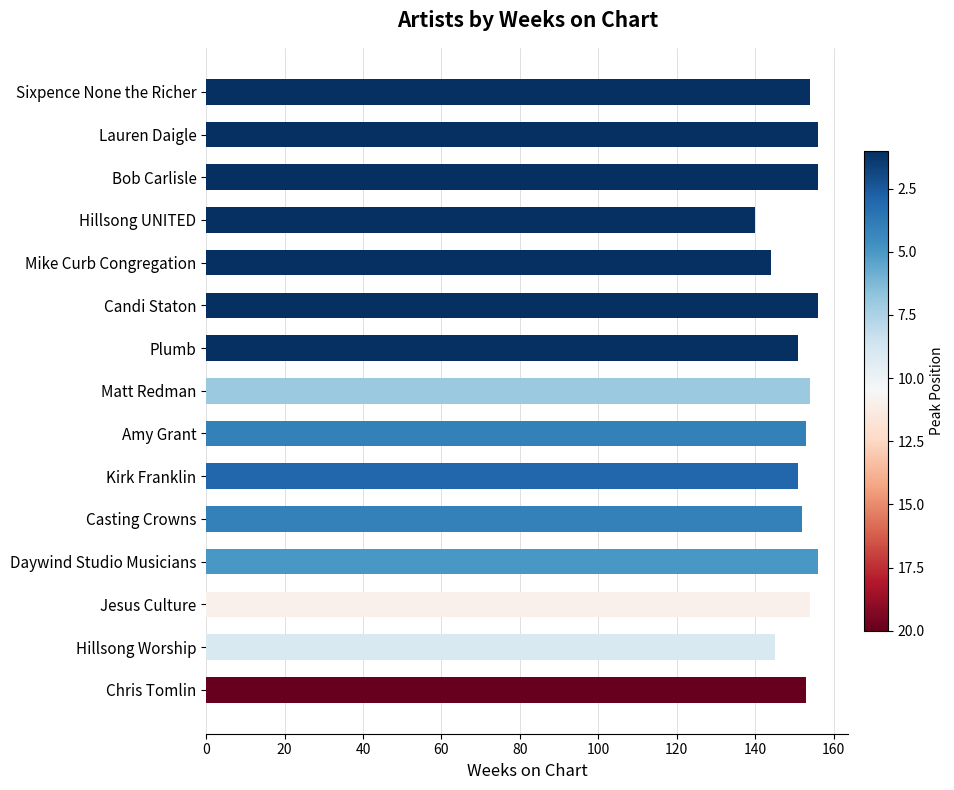

What is the approximate value at Hillsong Worship?

145